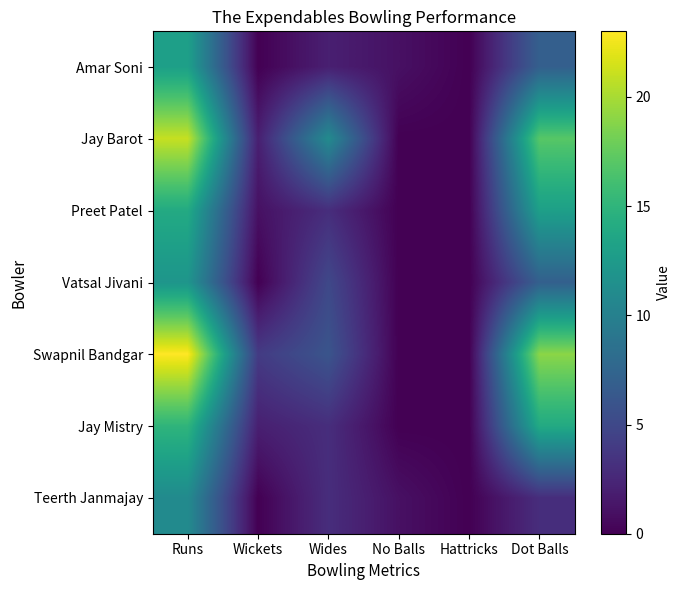

What is the maximum value shown in the chart?

23